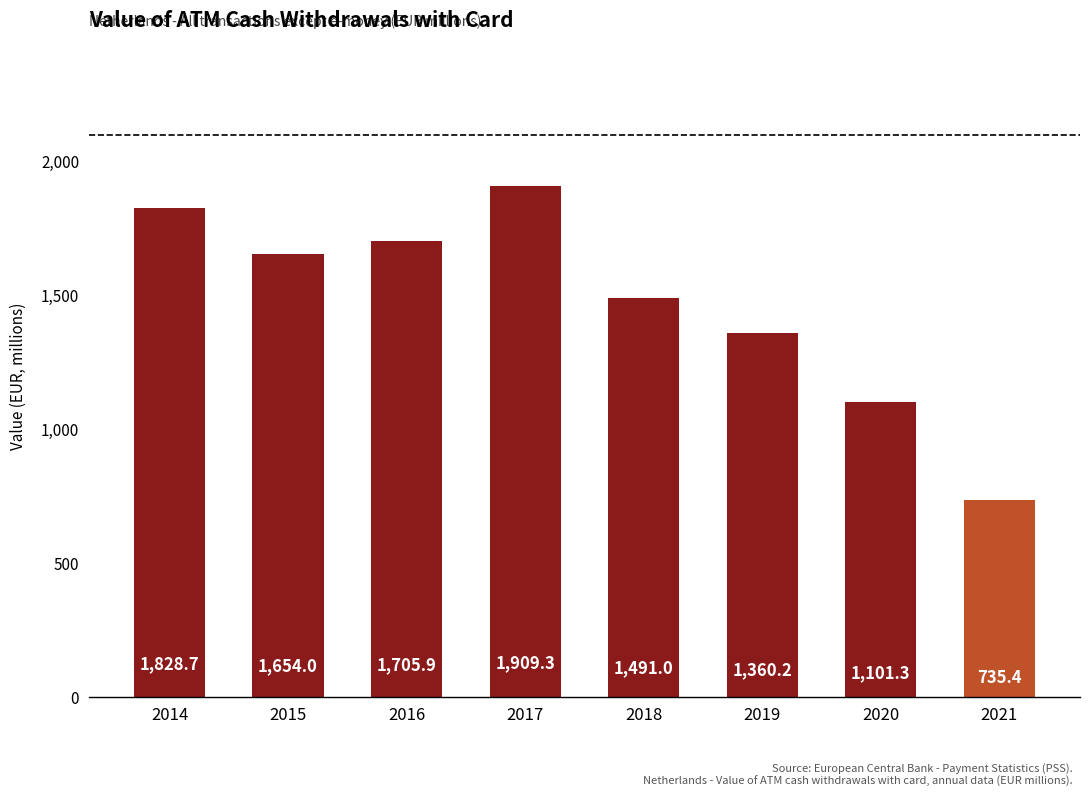

What is the minimum value shown in the chart?

735.4